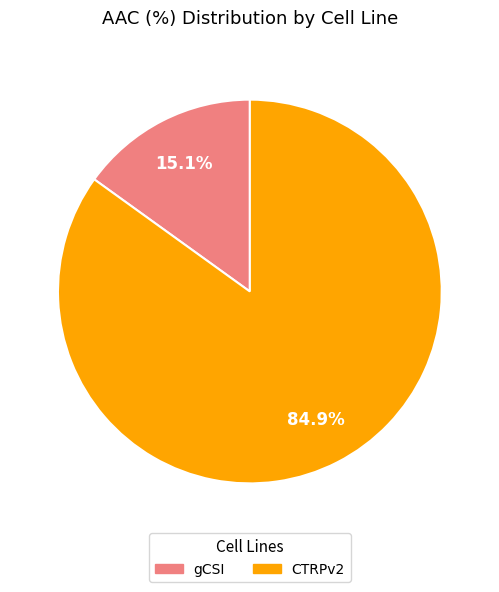

What percentage is NOT represented by CTRPv2?

15.1%